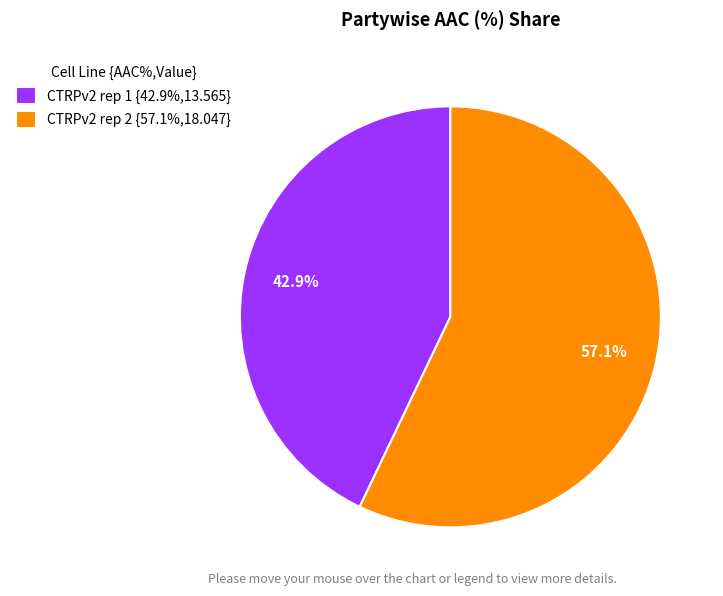

The CTRPv2 rep 1 slice represents 43% of the pie. True or false?

True